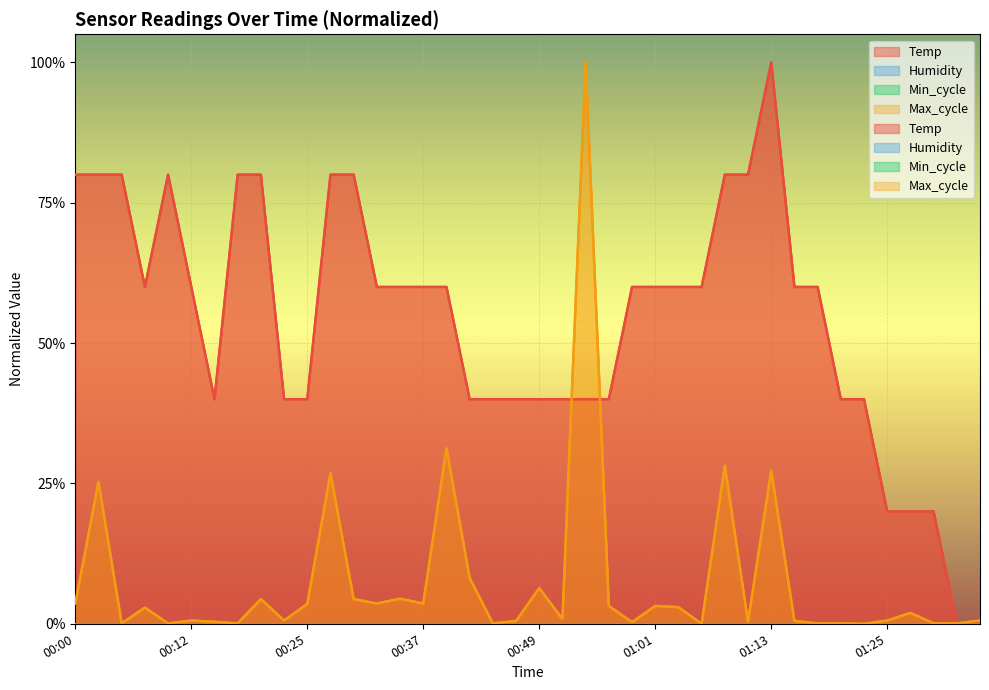

Which series ends up on top after the final intersection of Max_cycle and Temp?

Max_cycle